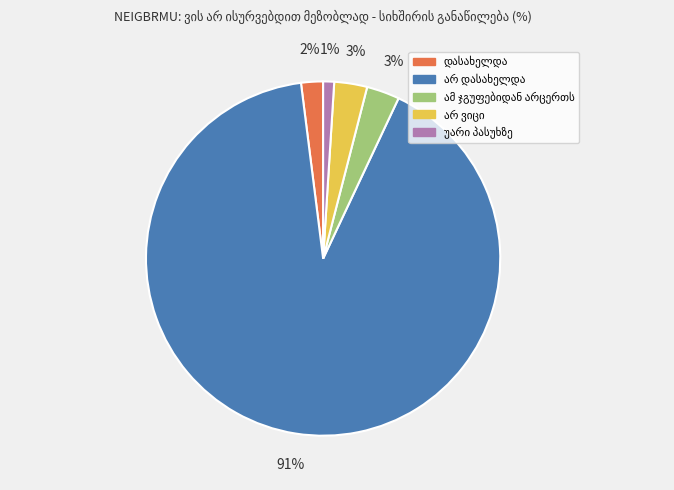

Does any single category account for the majority?

Yes